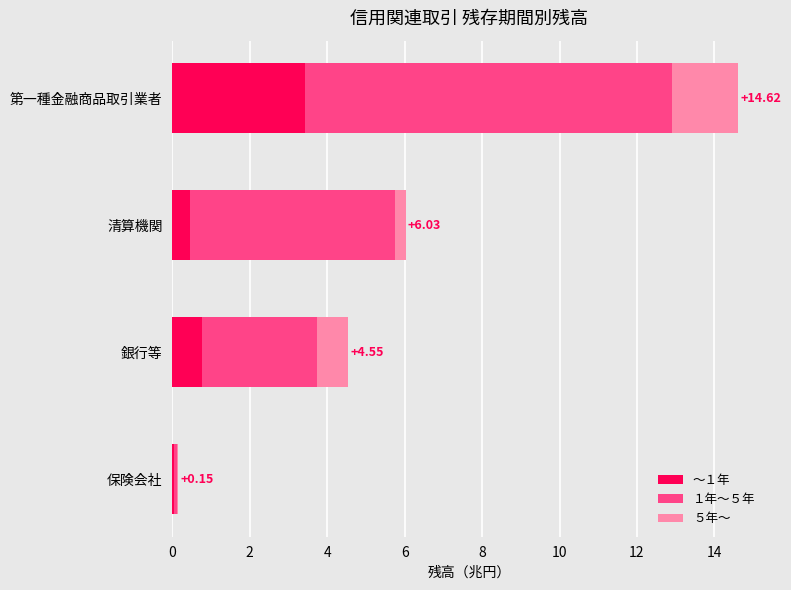

Which category has the highest value in the ～１年 series?

第一種金融商品取引業者